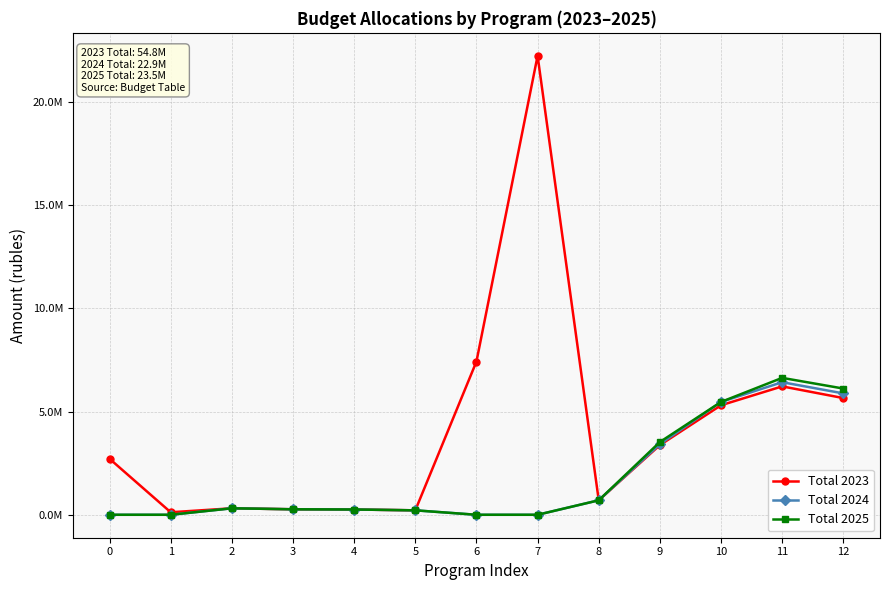

What are all the series names shown in the legend?

Total 2023, Total 2024, Total 2025